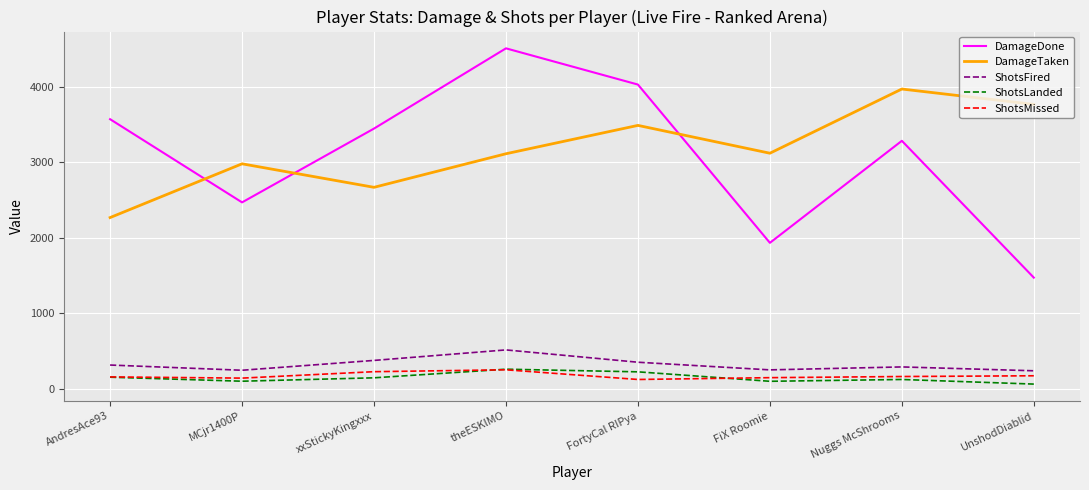

Which label corresponds to the largest value in the chart?

theESKlMO